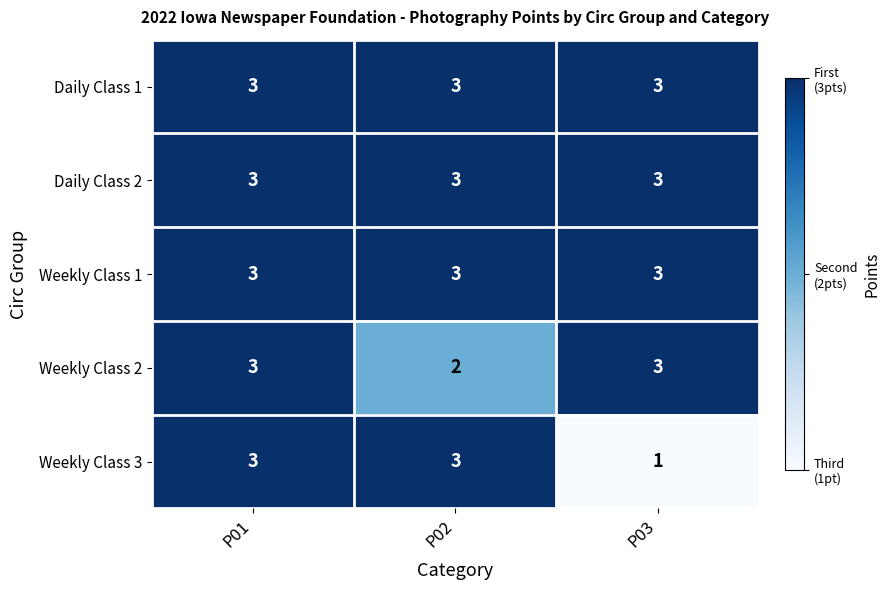

True or false: Weekly Class 2 has a value of 2 at P01.

False